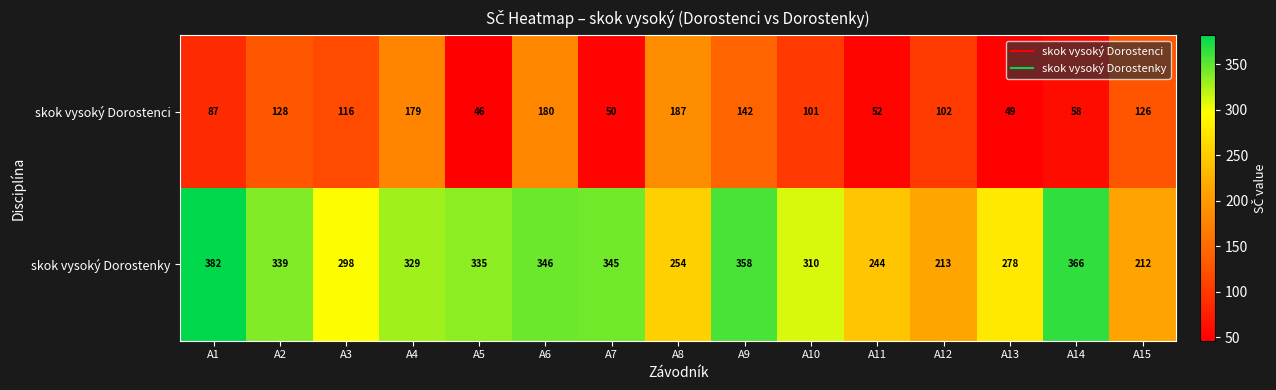

At how many categories does at least one series exceed 286?

10